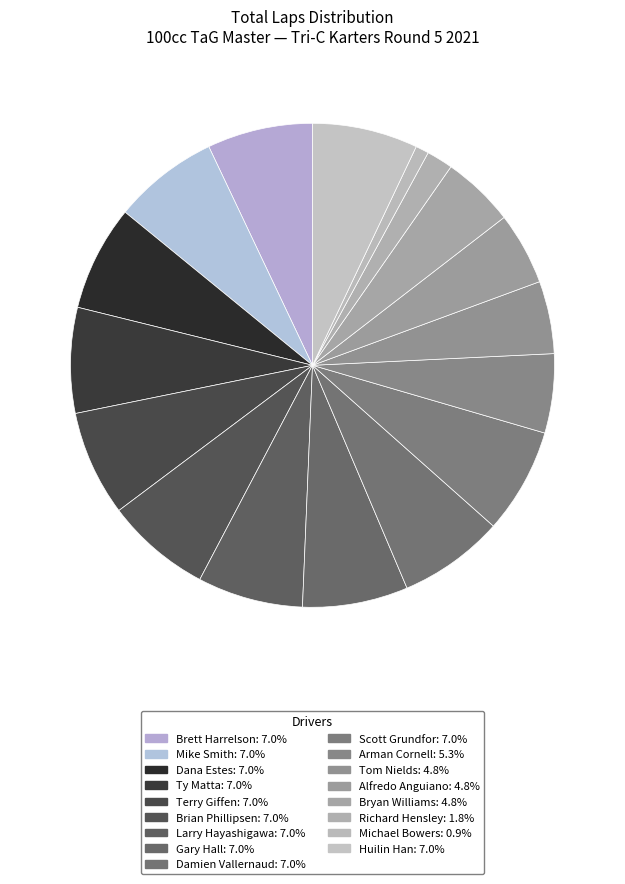

To the nearest percent, what is the average slice percentage?

6%